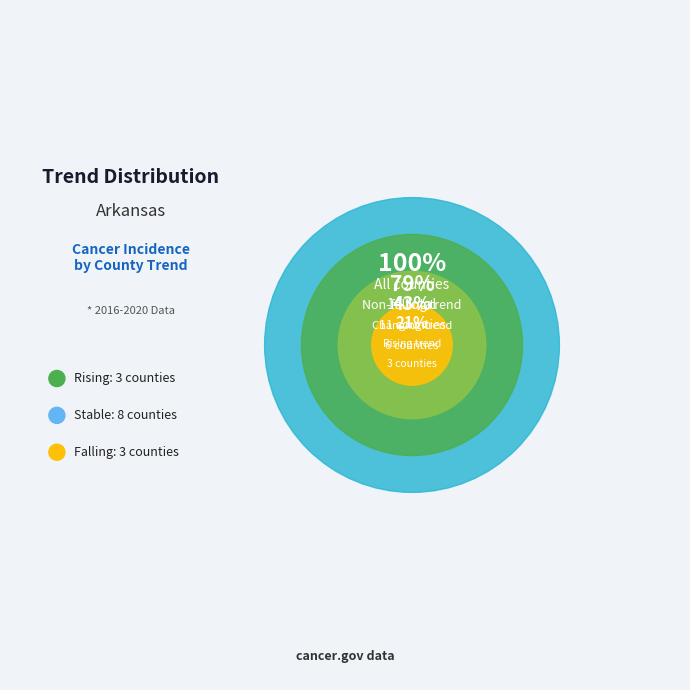

The stable slice represents 45% of the pie. True or false?

False